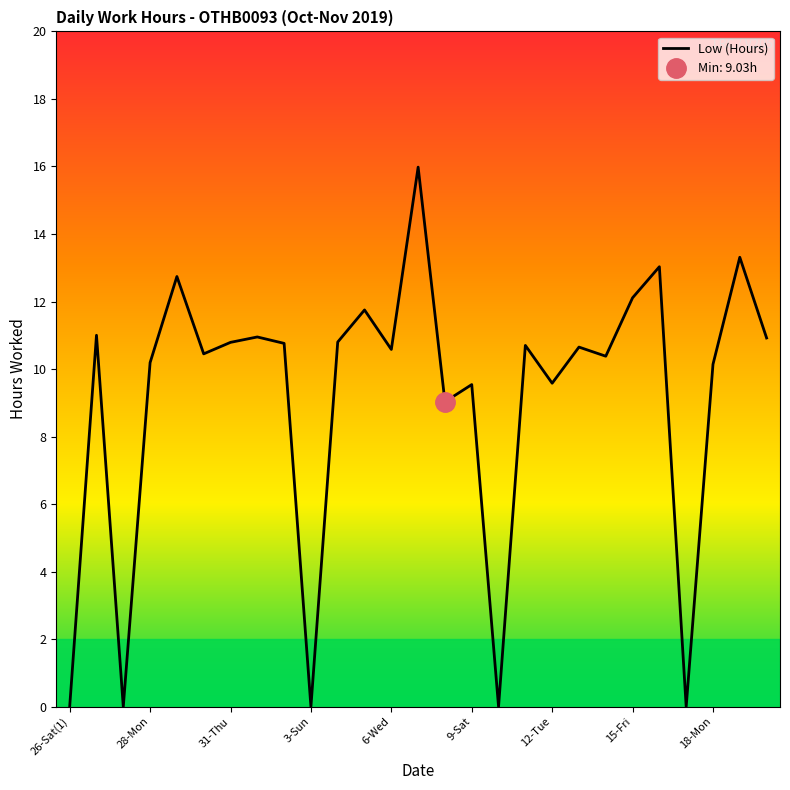

What is the difference between the maximum and second lowest values?

16.0